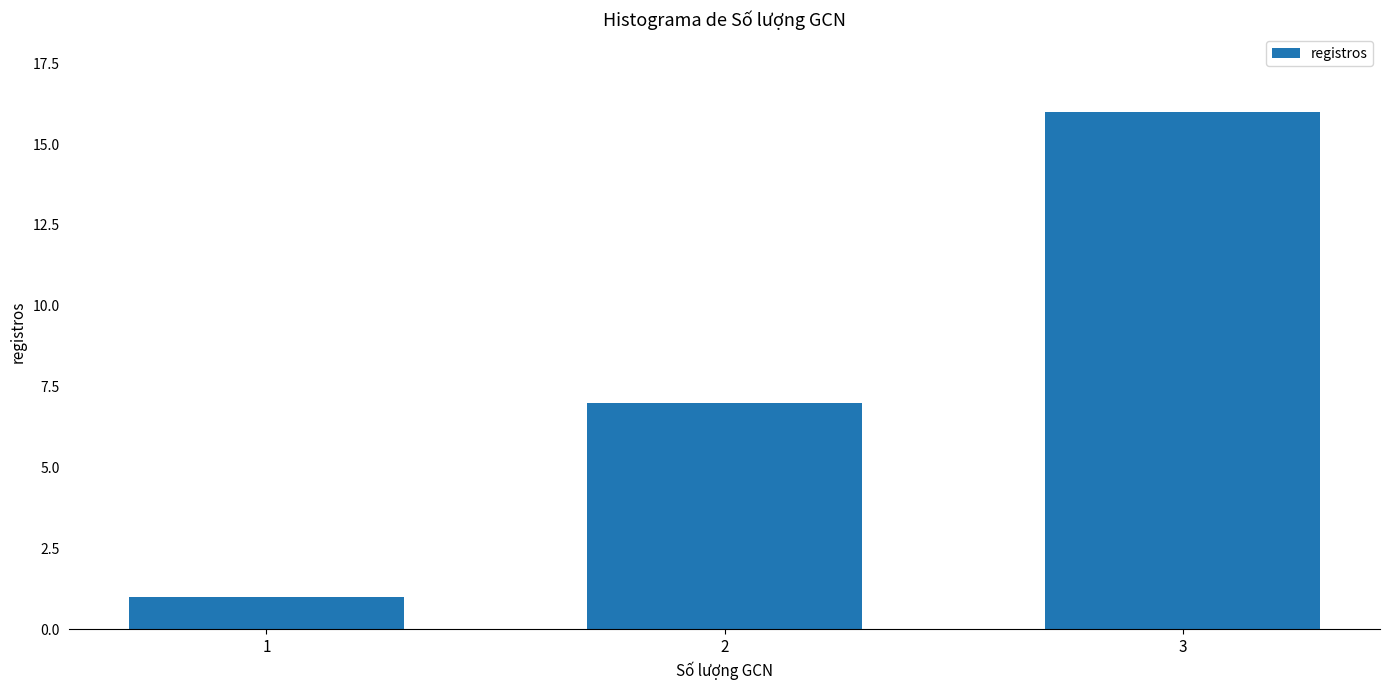

Reading left to right, transcribe all the data shown in this chart.

1=1	2=7	3=16